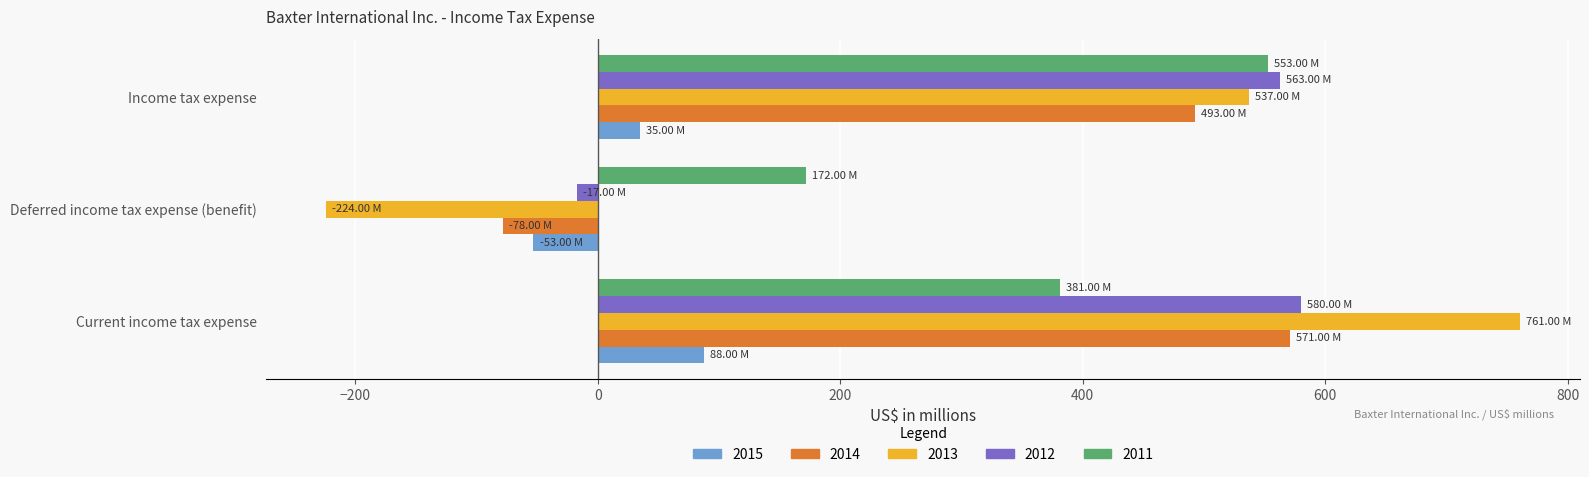

What is the difference between the highest and lowest values at Income tax expense?

528